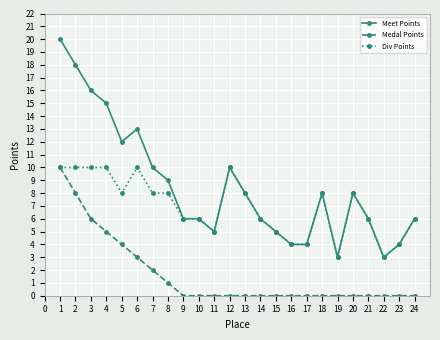

What are all the series names shown in the legend?

Meet Points, Medal Points, Div Points